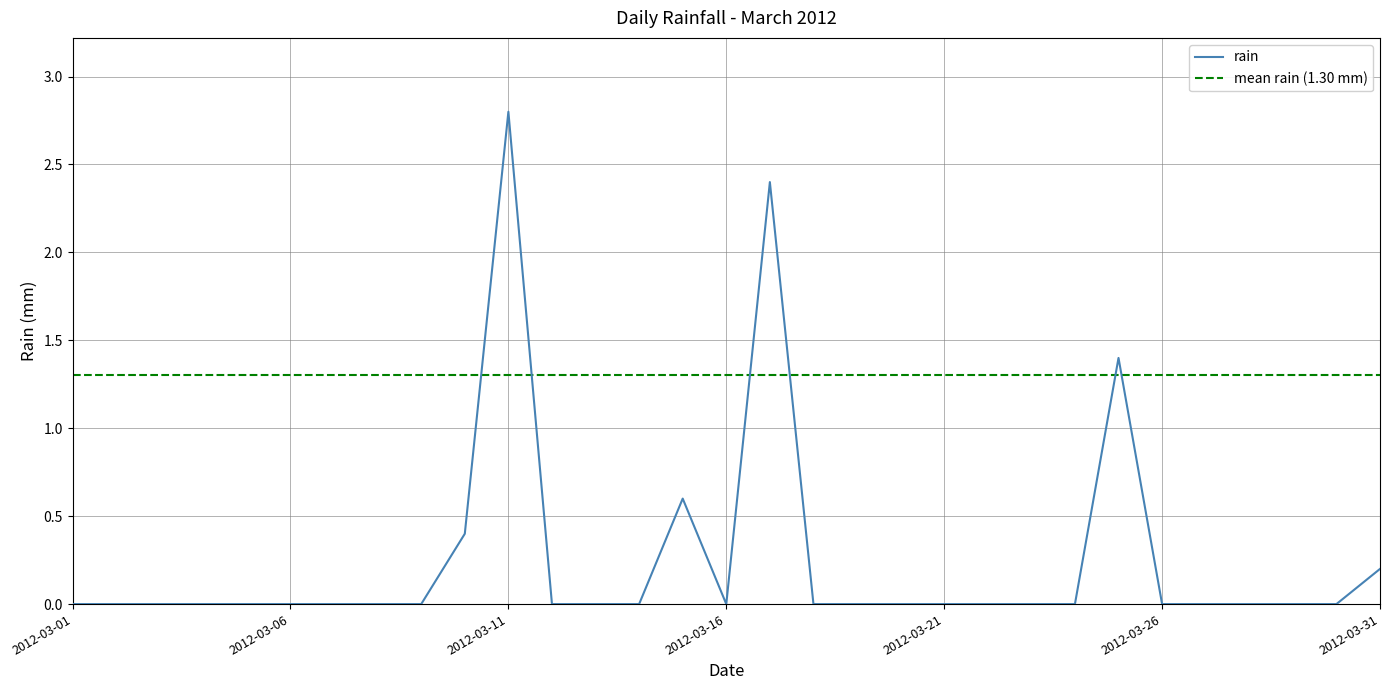

What is the difference between the second highest and minimum values?

2.4